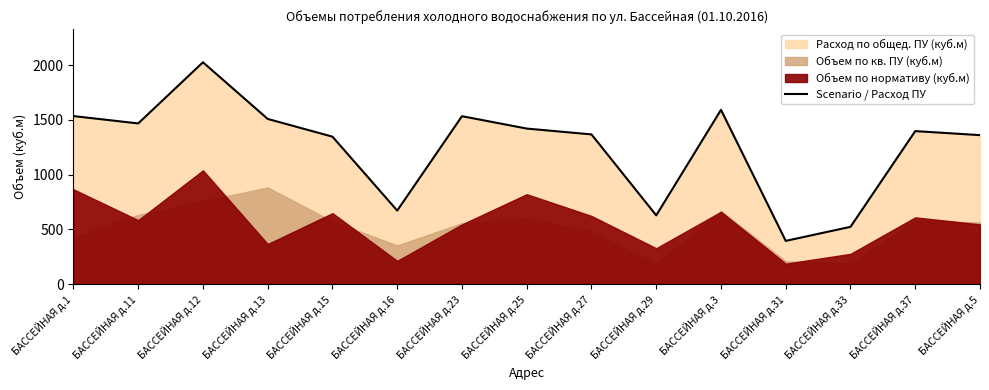

Which category has the lowest value across all series?

БАССЕЙНАЯ д.31